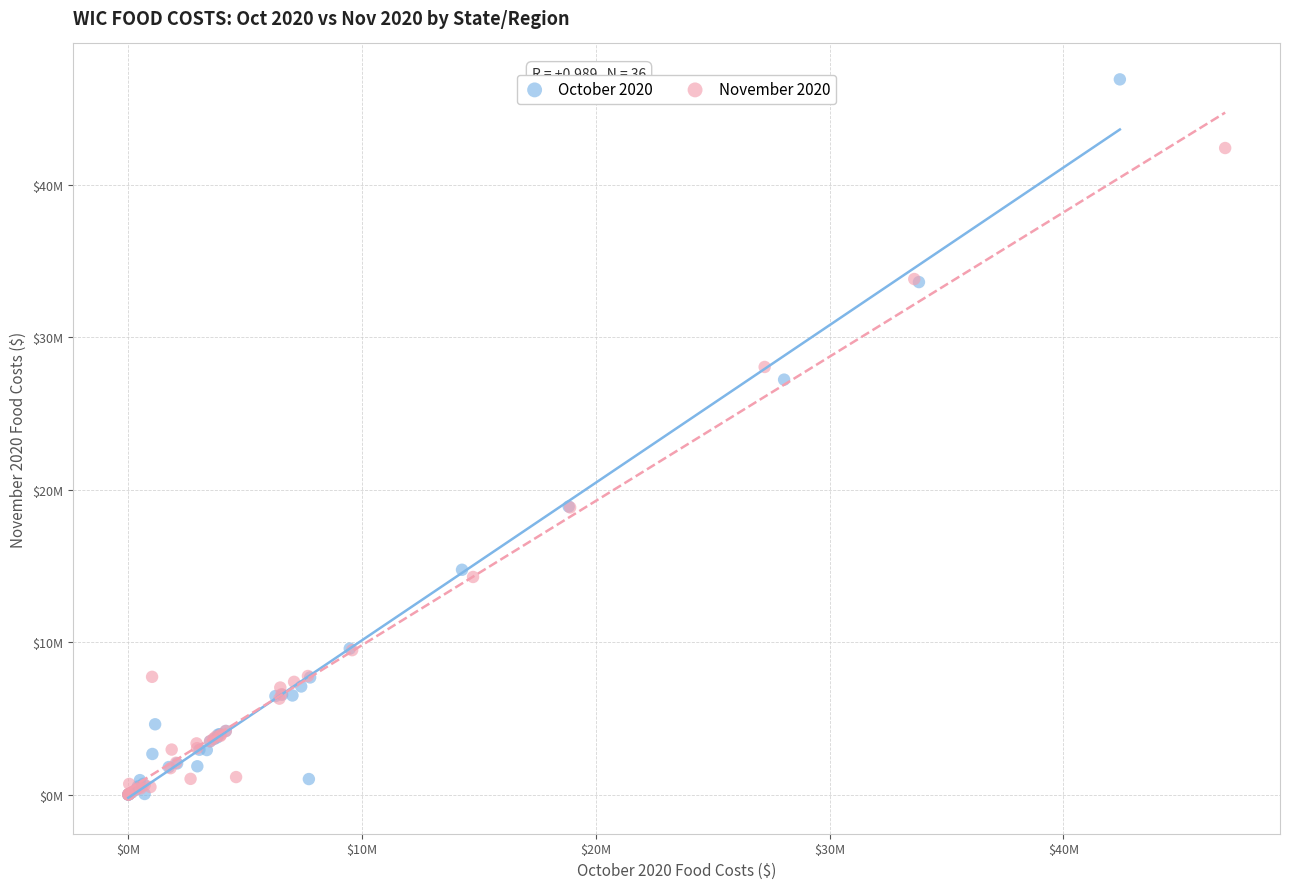

Which series contains the highest Y value?

October 2020